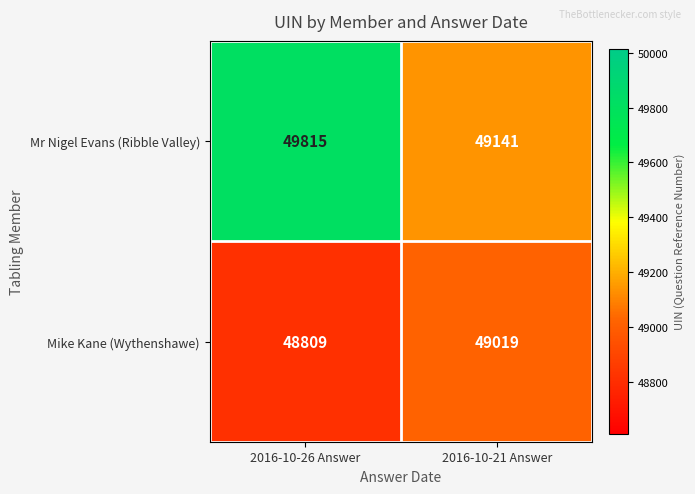

What is the average value of the Mike Kane (Wythenshawe) series?

48914